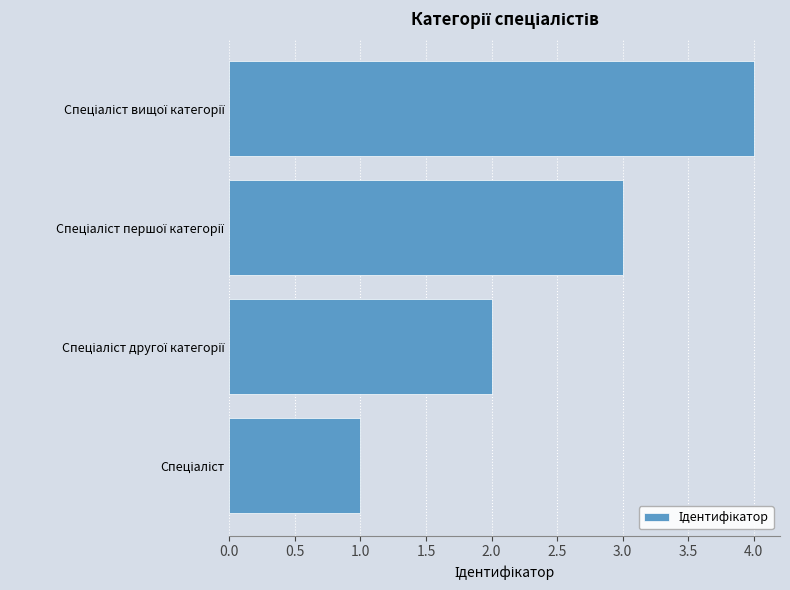

How many data points are less than 3?

2